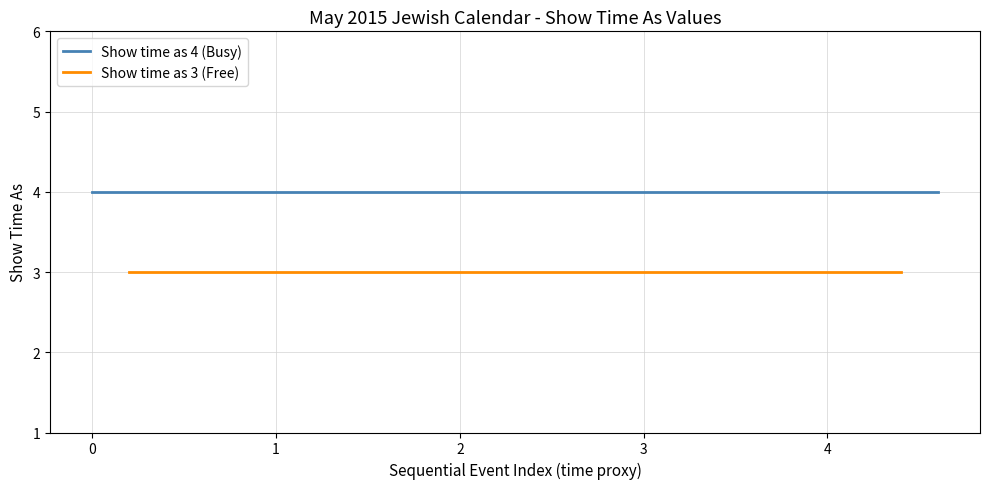

True or false: Candle Lighting (Show time as) has more than 1 points higher than both neighbors.

False